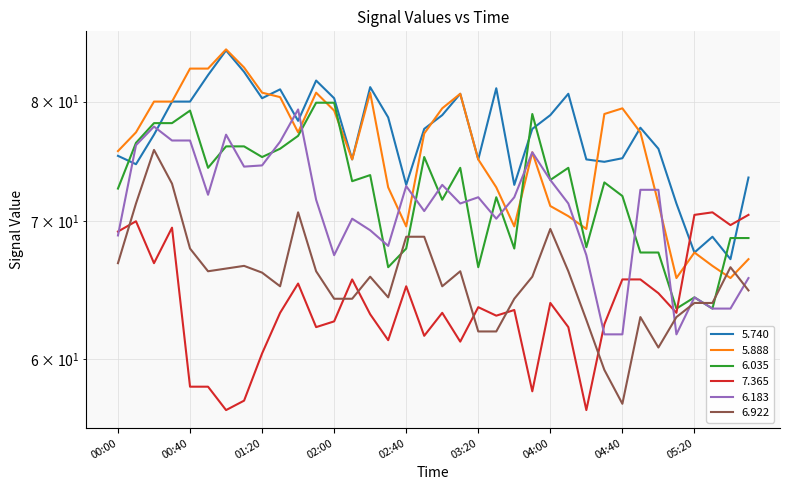

Between 2016/01/28 00:10 and 2016/01/28 02:00, which series saw the biggest shift?

6.183